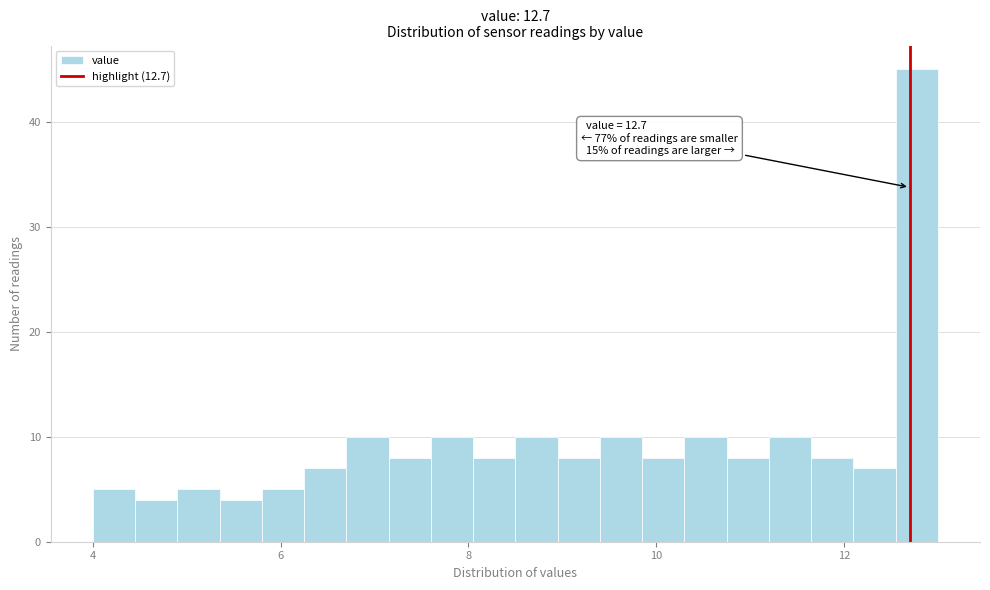

Around what value on the x-axis is the tallest bar? Give the approximate position of its centre, as read against the axis.

12.8